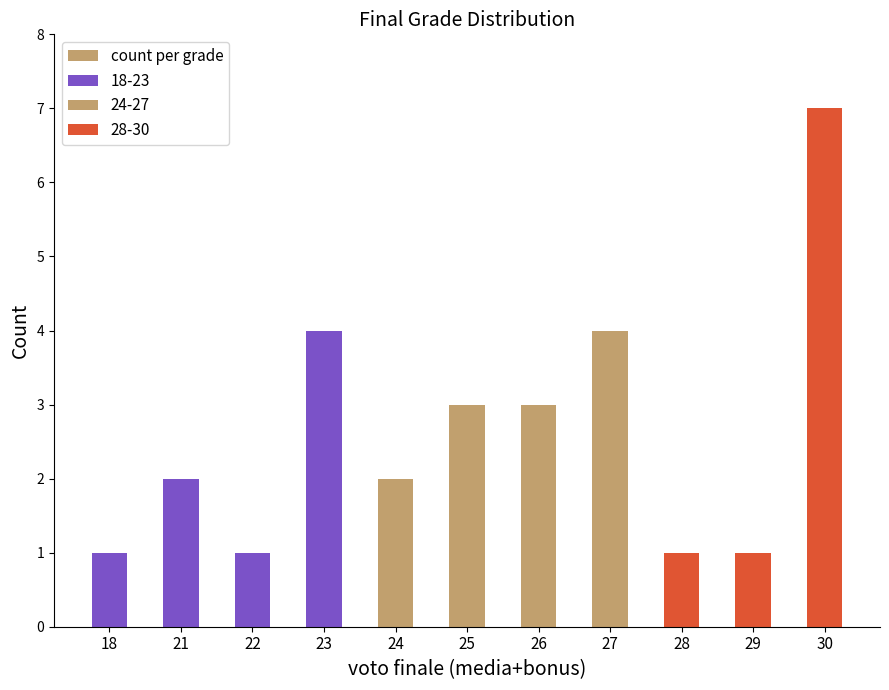

Count the number of categories in the chart.

11